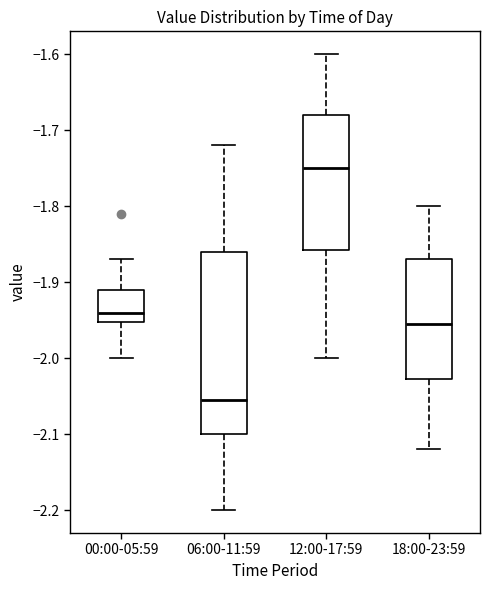

Reading left to right, transcribe this box plot: for each box, give where its median line is, the range the box spans, and where its two whiskers end, as read against the y-axis. The values are not printed on the chart, so give them approximately, as read against the axis.

00:00-05:59: median -1.94, box -1.95 to -1.91, whiskers -2.00 to -1.87
06:00-11:59: median -2.05, box -2.10 to -1.86, whiskers -2.20 to -1.72
12:00-17:59: median -1.75, box -1.86 to -1.68, whiskers -2.00 to -1.60
18:00-23:59: median -1.95, box -2.03 to -1.87, whiskers -2.12 to -1.80